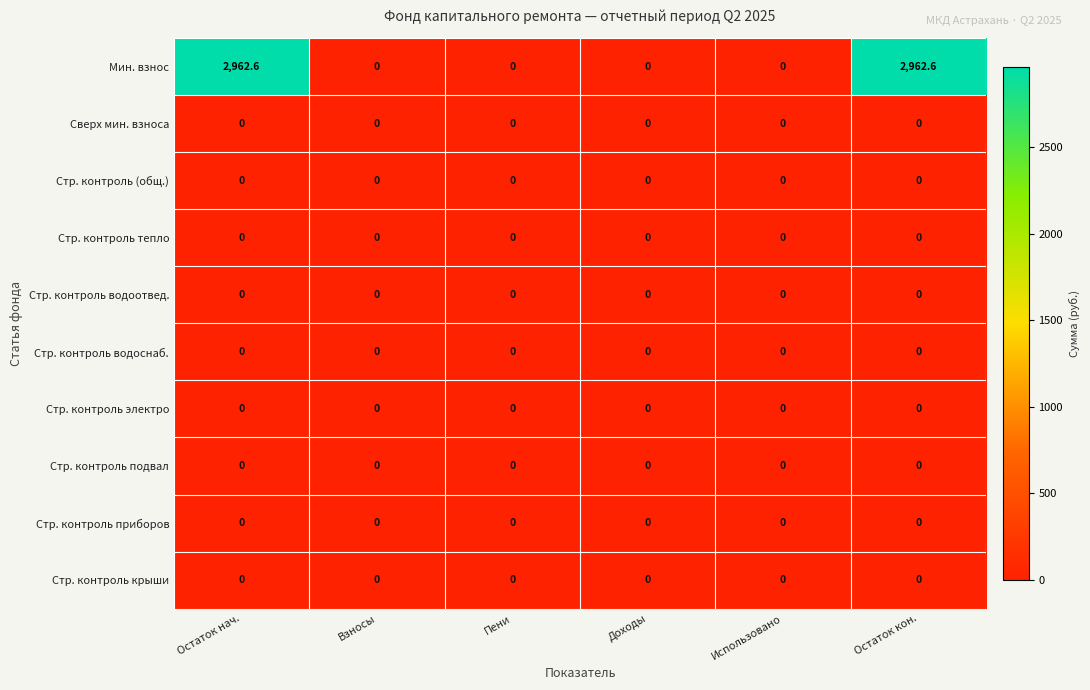

Count the number of data series in this chart.

10